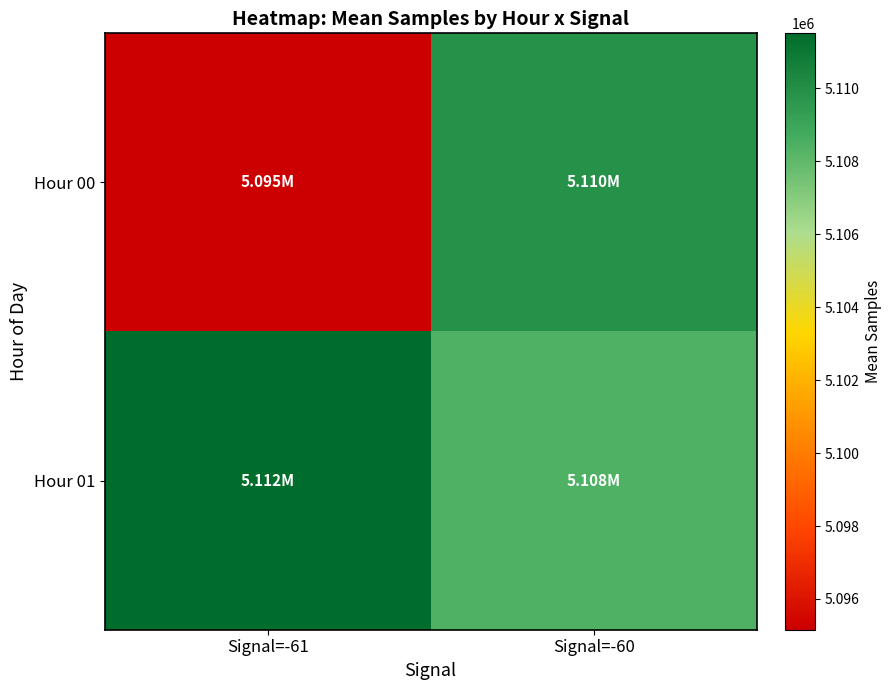

Reading left to right, list all the values displayed in this chart.

Hour 00: Signal=-61=5095157.0	Signal=-60=5109897.0
Hour 01: Signal=-61=5111504.0	Signal=-60=5108386.2